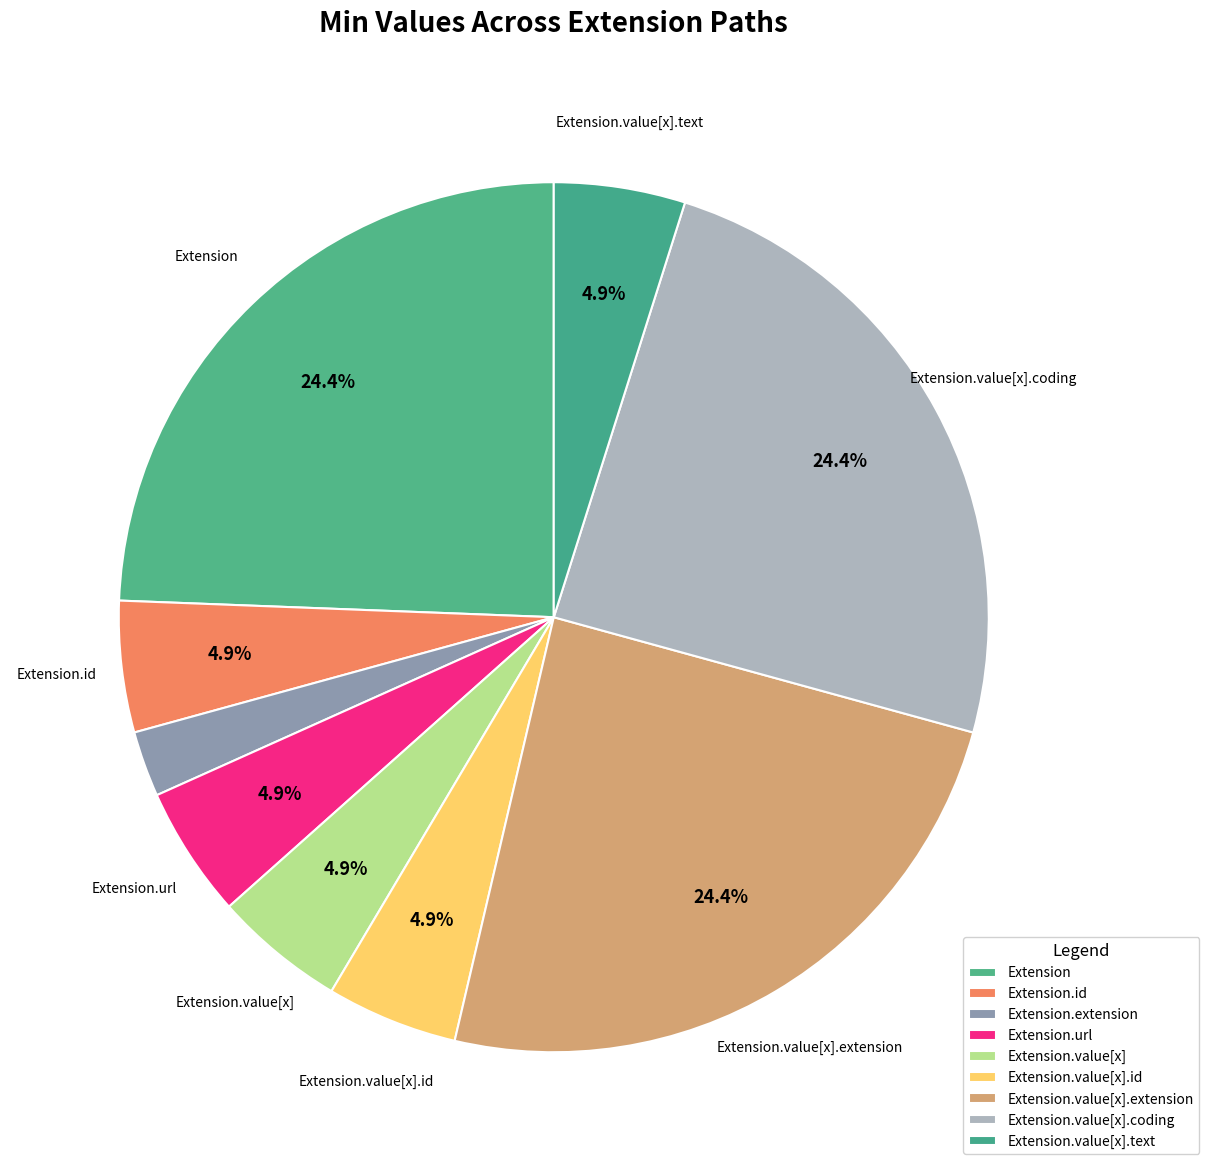

Count the number of slices in the pie.

9